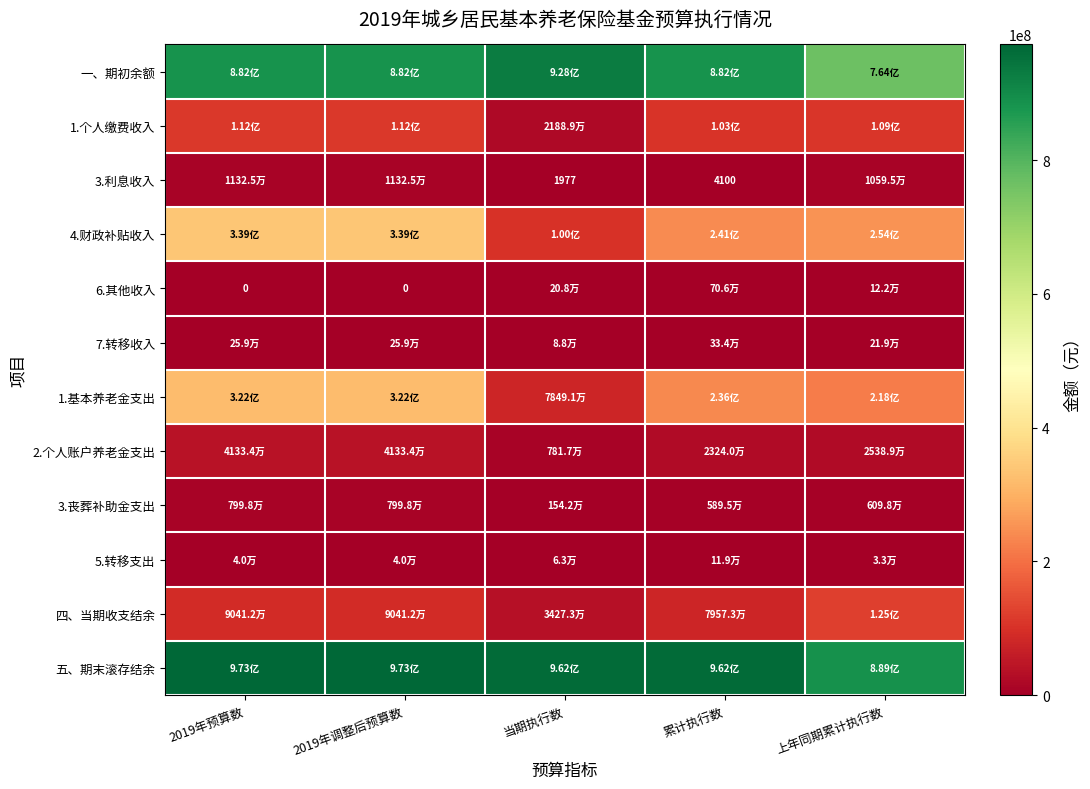

What is the total value across all series at 2019年调整后预算数?

2778459047.0